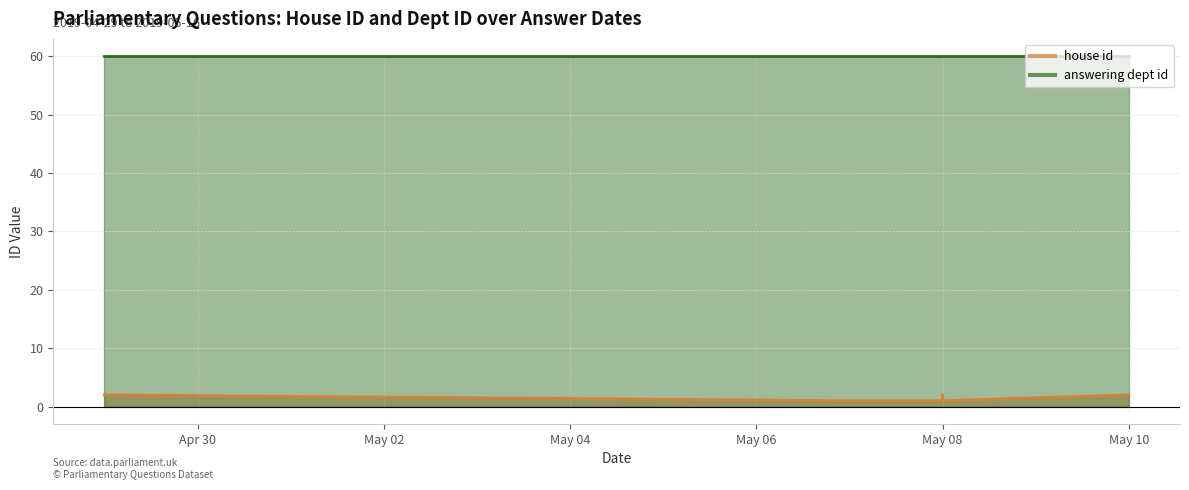

Where is the data nearest to the value 1?

2019-05-07